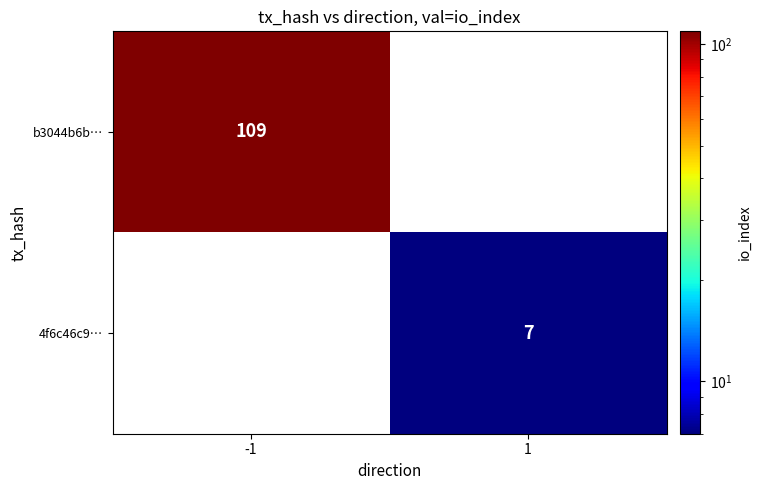

True or false: 4f6c46c9… has a value of 7 at 1.

True